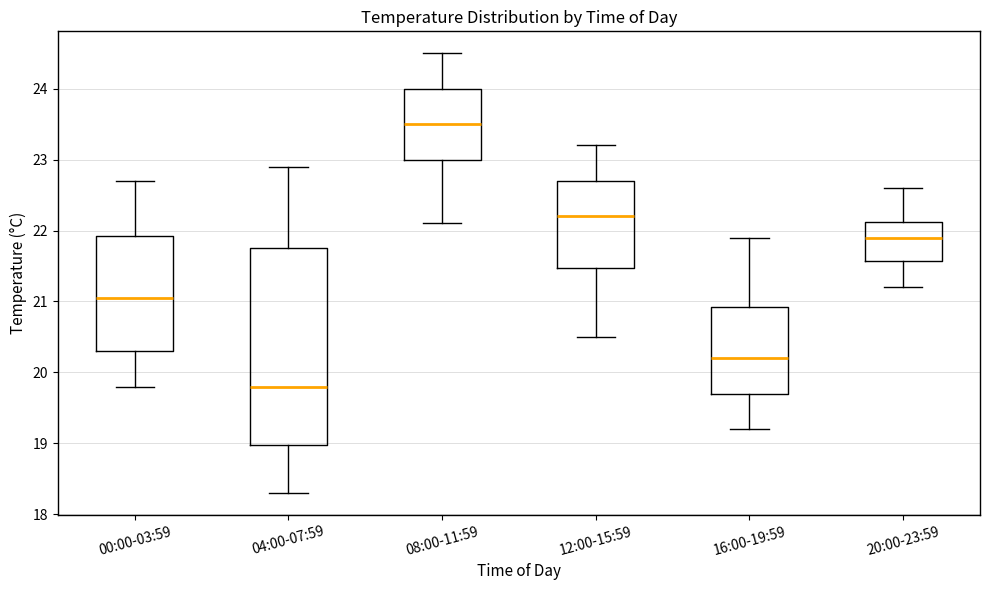

Reading left to right, read every box against the y-axis: the position of its median line, the range the box covers, and the ends of its whiskers. The values are not printed on the chart, so give them approximately, as read against the axis.

00:00-03:59: median 21.1, box 20.3 to 21.9, whiskers 19.8 to 22.7
04:00-07:59: median 19.8, box 19.0 to 21.8, whiskers 18.3 to 22.9
08:00-11:59: median 23.5, box 23.0 to 24.0, whiskers 22.1 to 24.5
12:00-15:59: median 22.2, box 21.5 to 22.7, whiskers 20.5 to 23.2
16:00-19:59: median 20.2, box 19.7 to 20.9, whiskers 19.2 to 21.9
20:00-23:59: median 21.9, box 21.6 to 22.1, whiskers 21.2 to 22.6